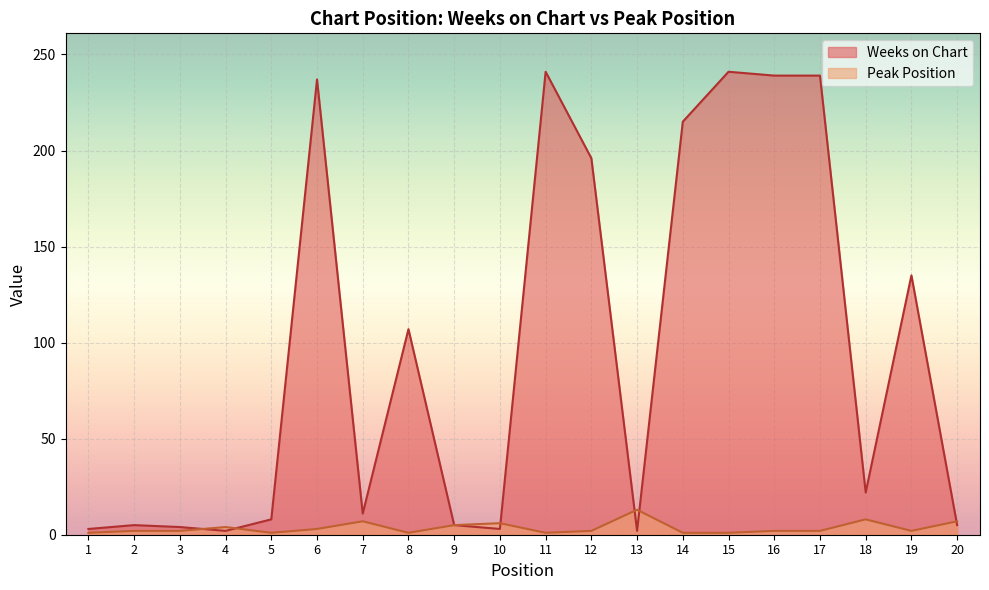

Where is the first local minimum for Weeks on Chart?

4